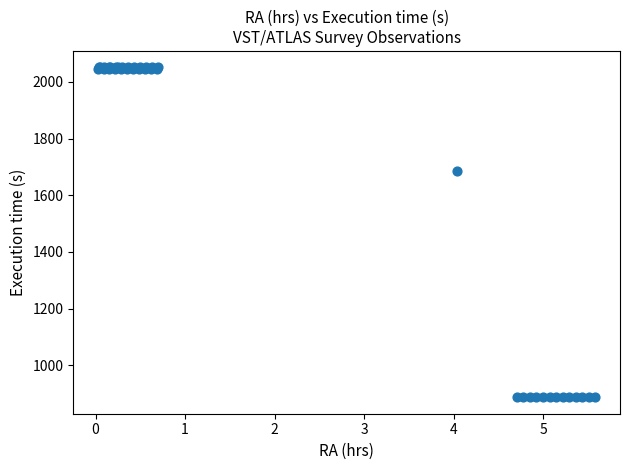

What Y value in the scatter plot is closest to 1469?

1684